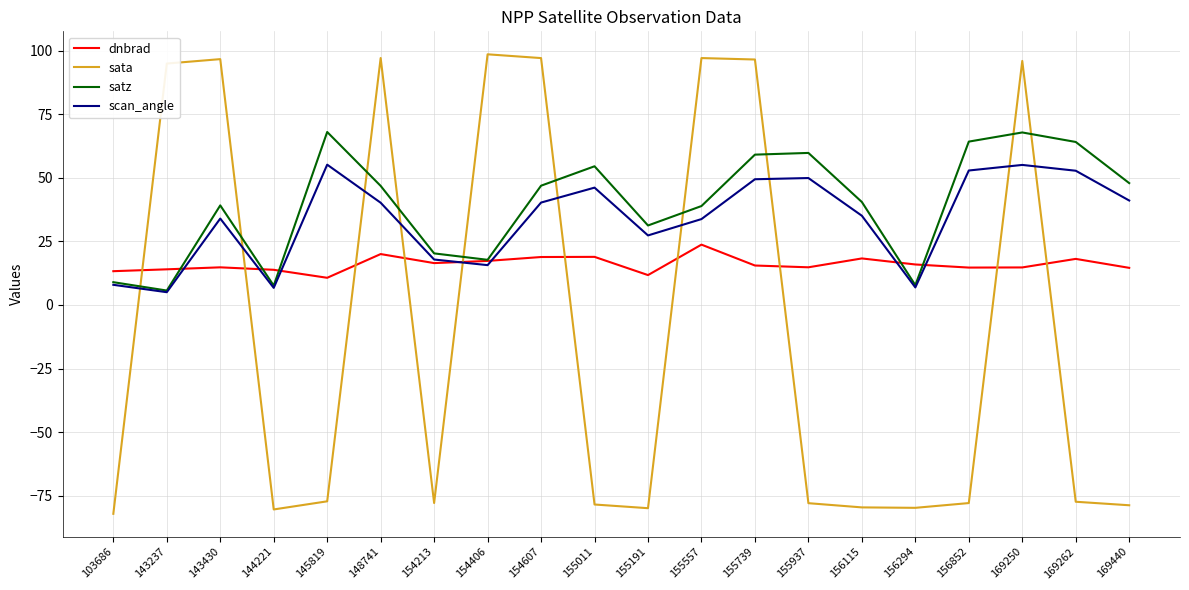

The sata series shows -44.3 at 169262. True or false?

False